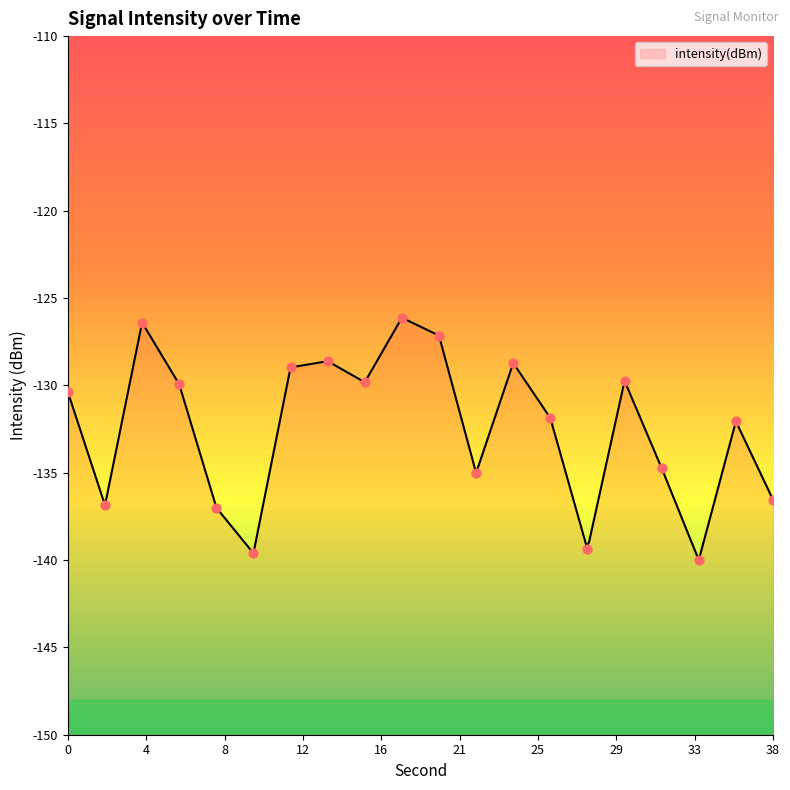

What is the change in value from 28 to 30?

+9.6